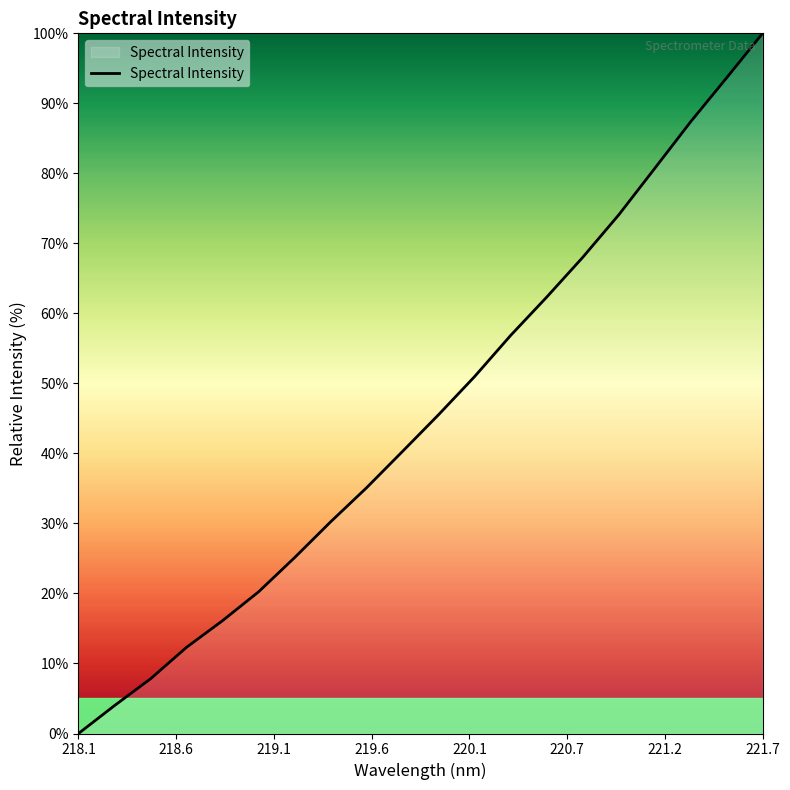

What is the greatest value displayed?

100.0